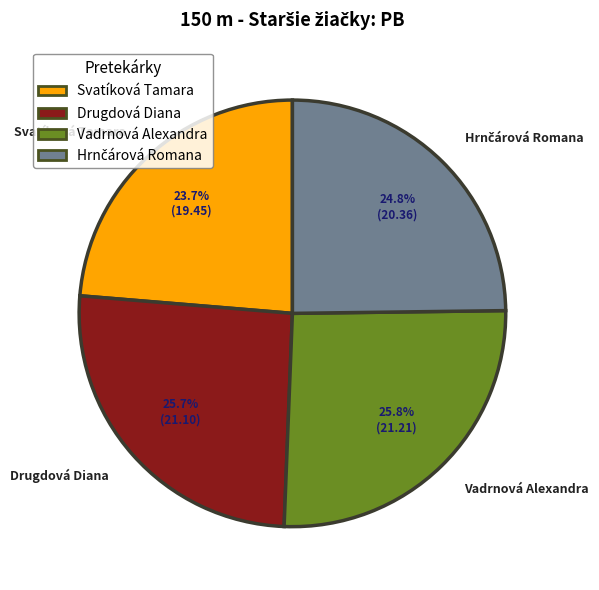

The Svatíková Tamara slice represents 24% of the pie. True or false?

True